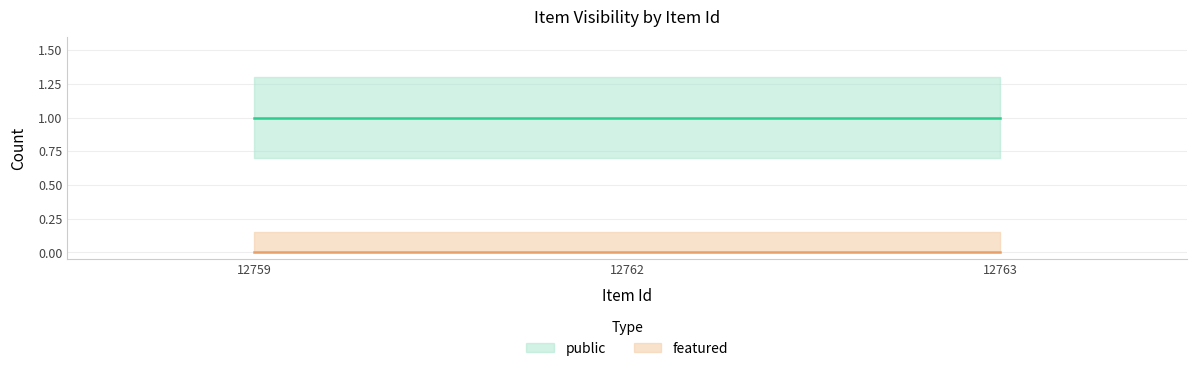

Reading right to left, list all the values displayed in this chart.

public: 1	1	1
featured: 0	0	0